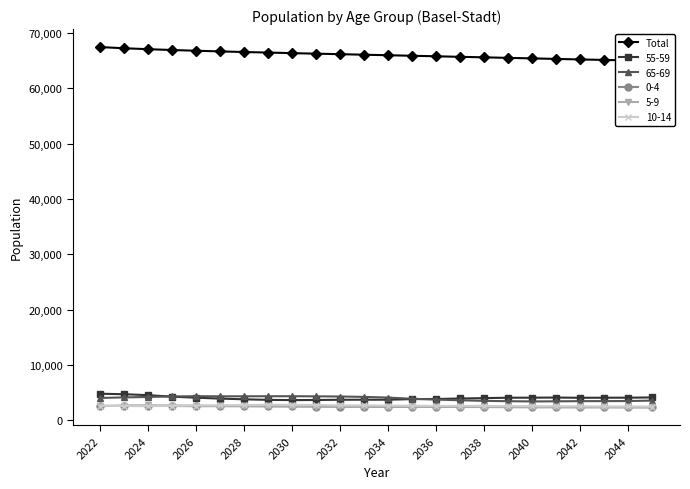

Which category has the highest value across all series?

2022